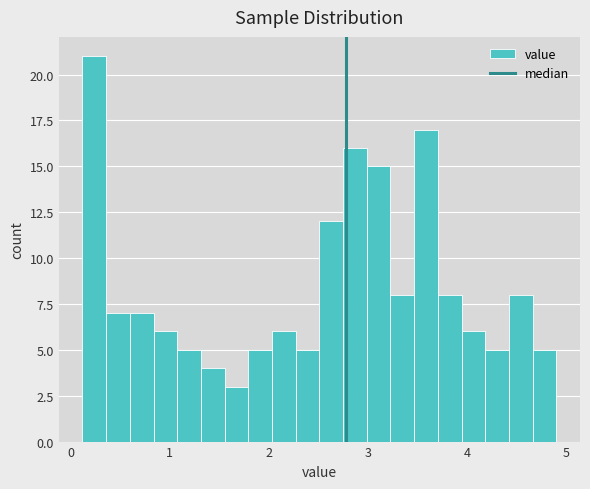

Around what value on the x-axis is the tallest bar? Give the approximate position of its centre, as read against the axis.

0.2